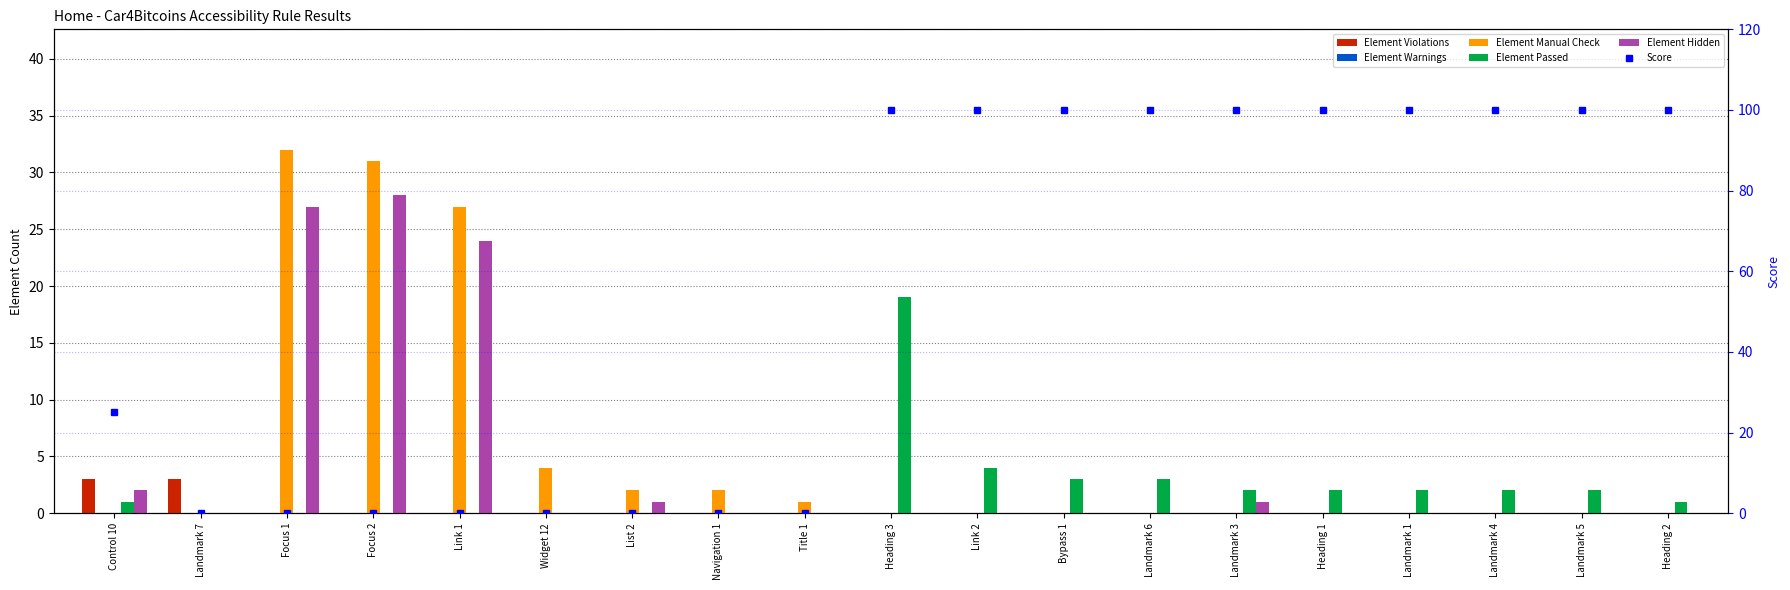

What is the value of the Element Violations bar at the 1st from the left?

3